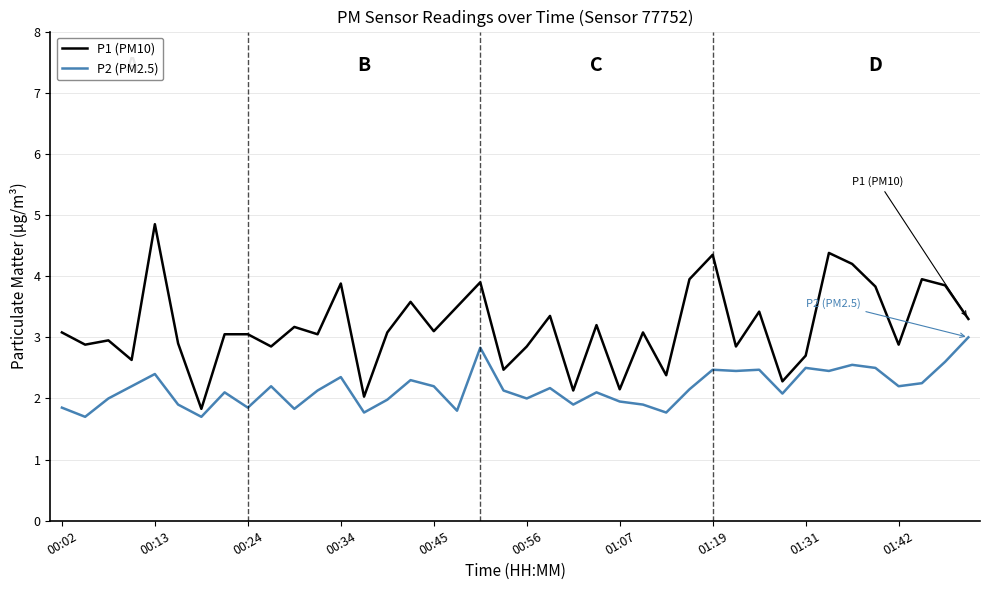

Rank the series by their average value, from highest to lowest.

P1 (PM10), P2 (PM2.5)